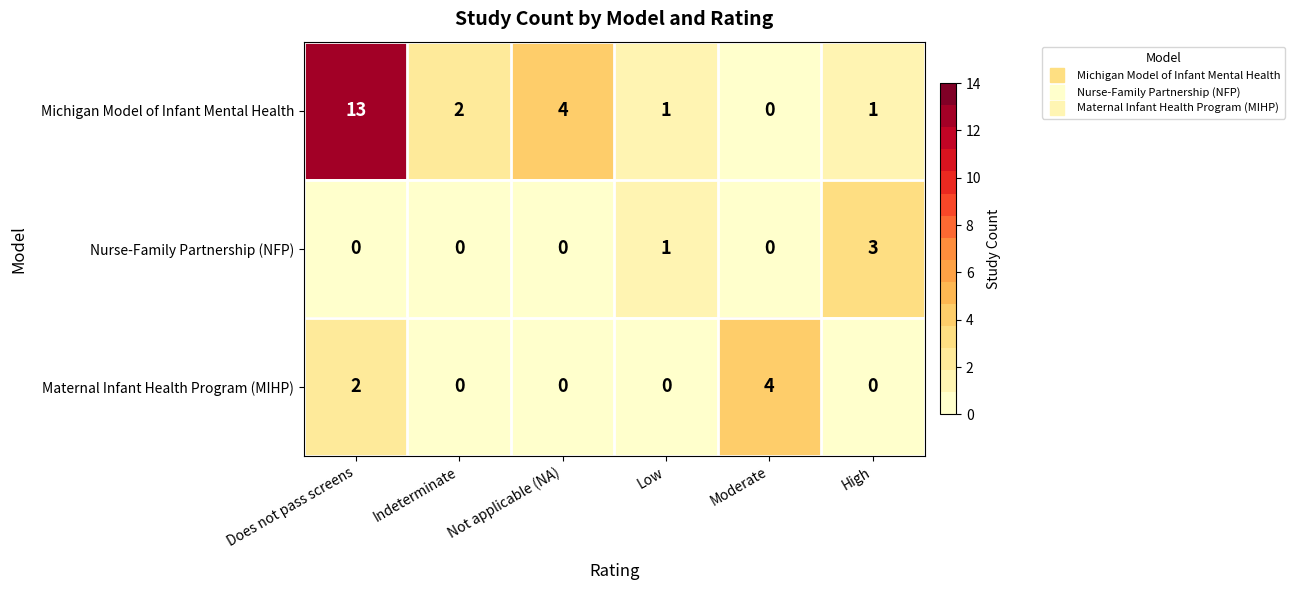

How many series are shown in this chart?

3